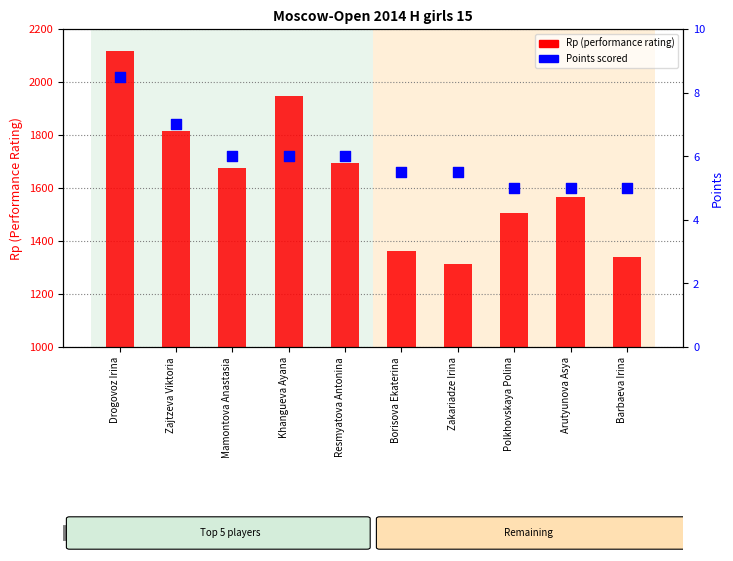

Which series reaches the minimum Y coordinate?

Points scored